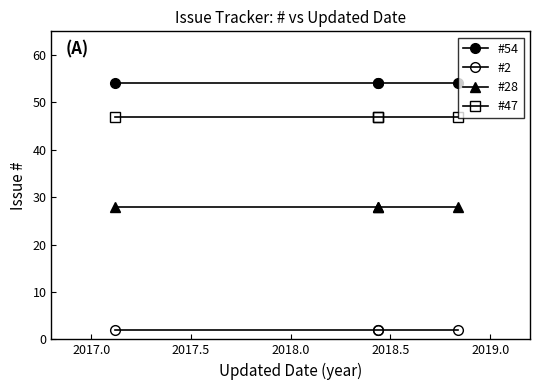

How many lines are shown in the chart?

4